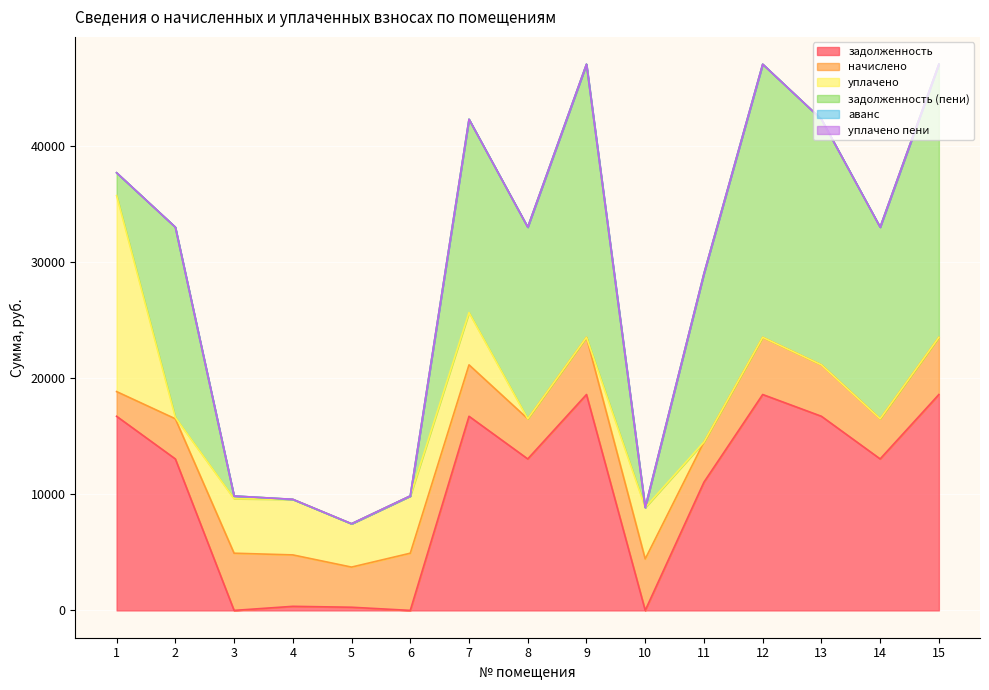

What is the average value of the начислено series?

4117.1